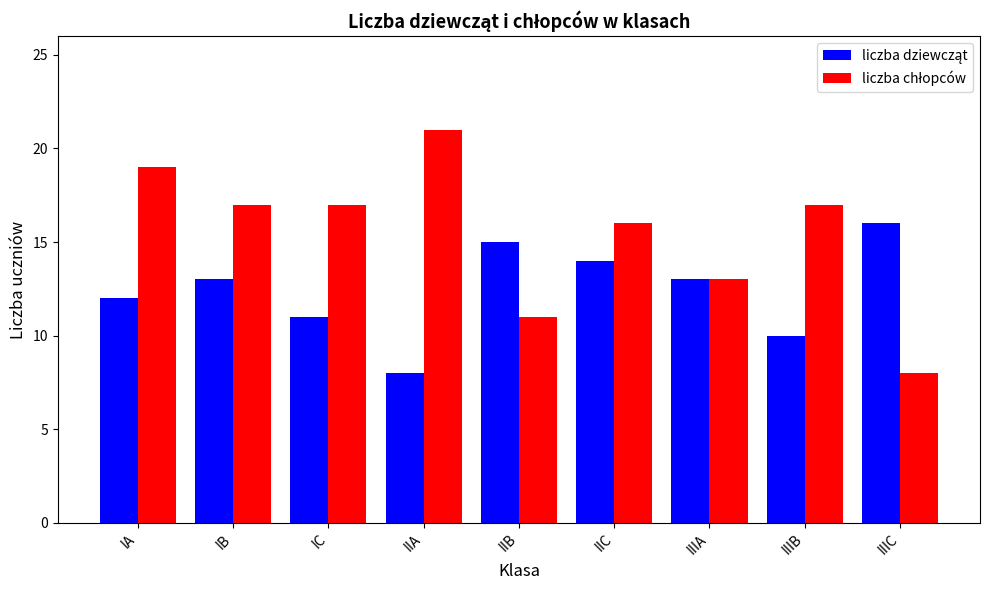

What position from the left is IIB?

5